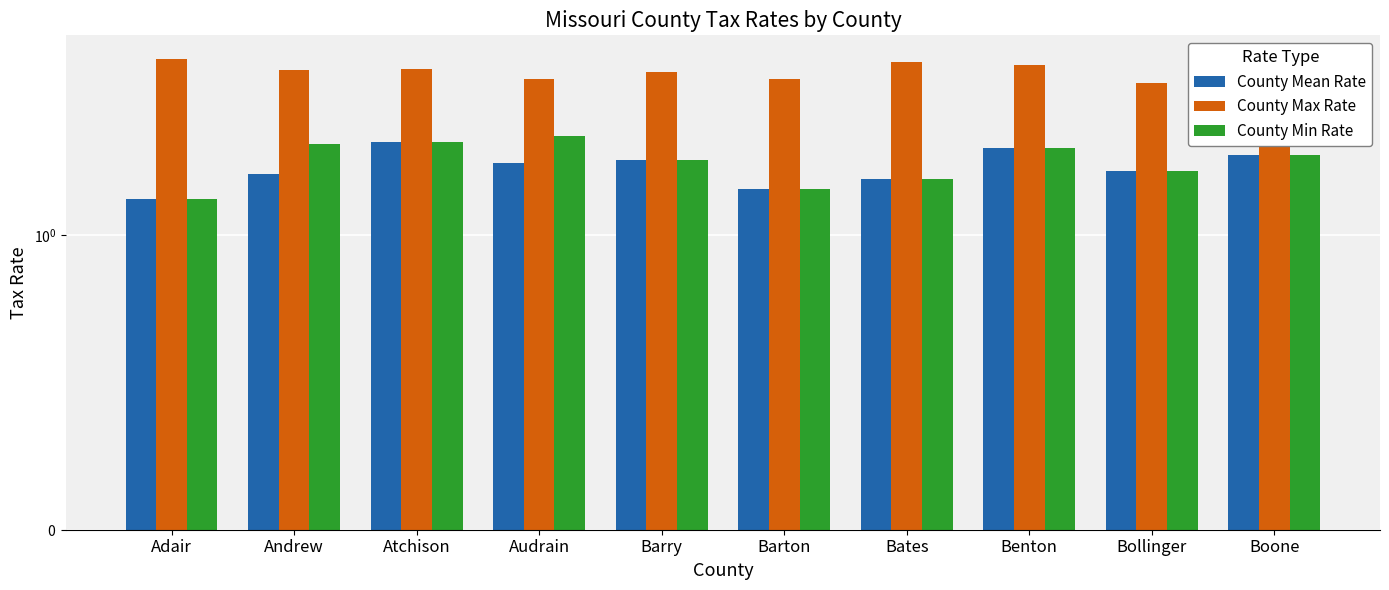

What is the value of the County Max Rate bar at the 6th from the left?

3.9